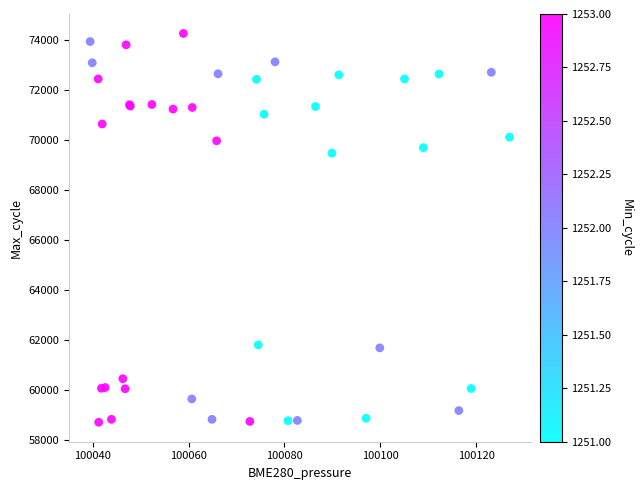

What Y value in the scatter plot is closest to 66501?

69488